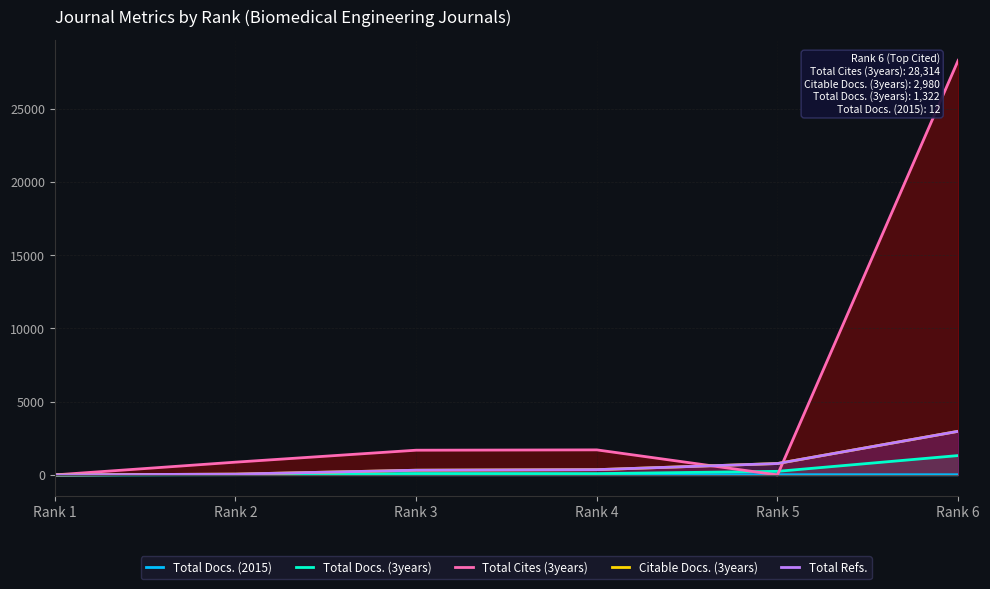

At which label is Total Docs. (3years) closest to 661?

Rank 5